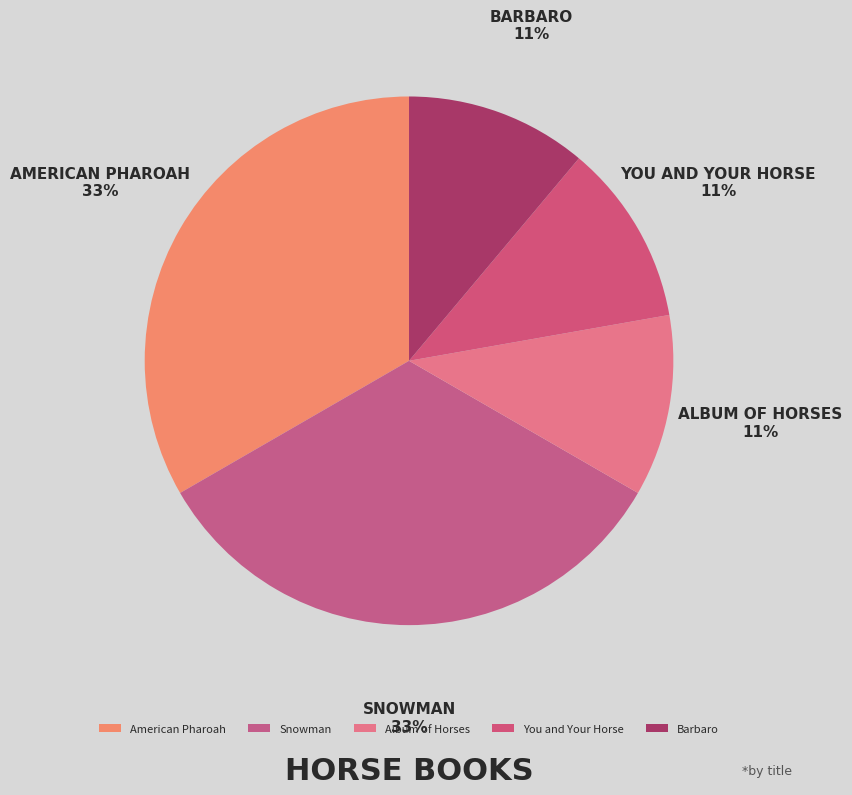

Approximately how many times larger is the value at Album of Horses compared to Snowman?

0.3